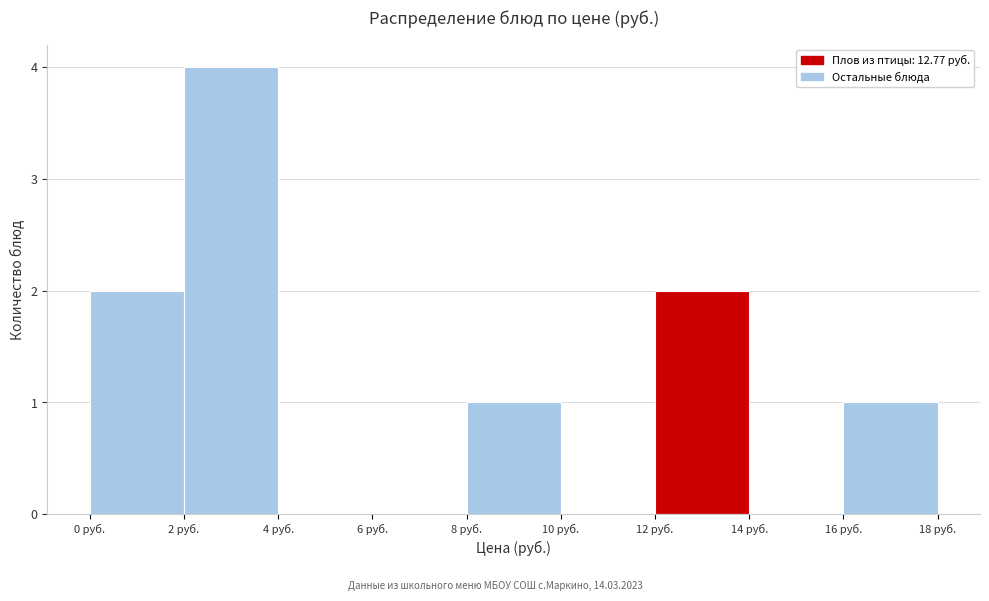

How tall is the bar that spans 2 to 4 on the x-axis? The values are not printed on the chart, so give them approximately, as read against the axis.

4